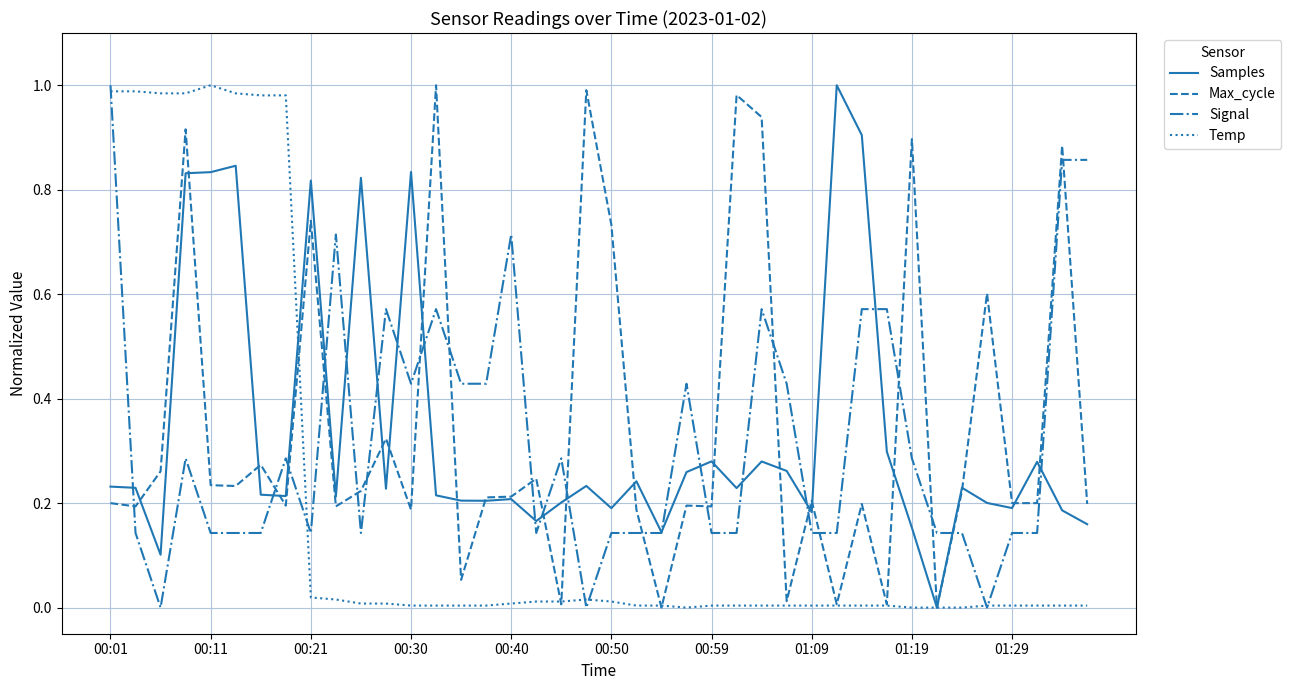

The Samples series shows 1.4 at 00:11. True or false?

False